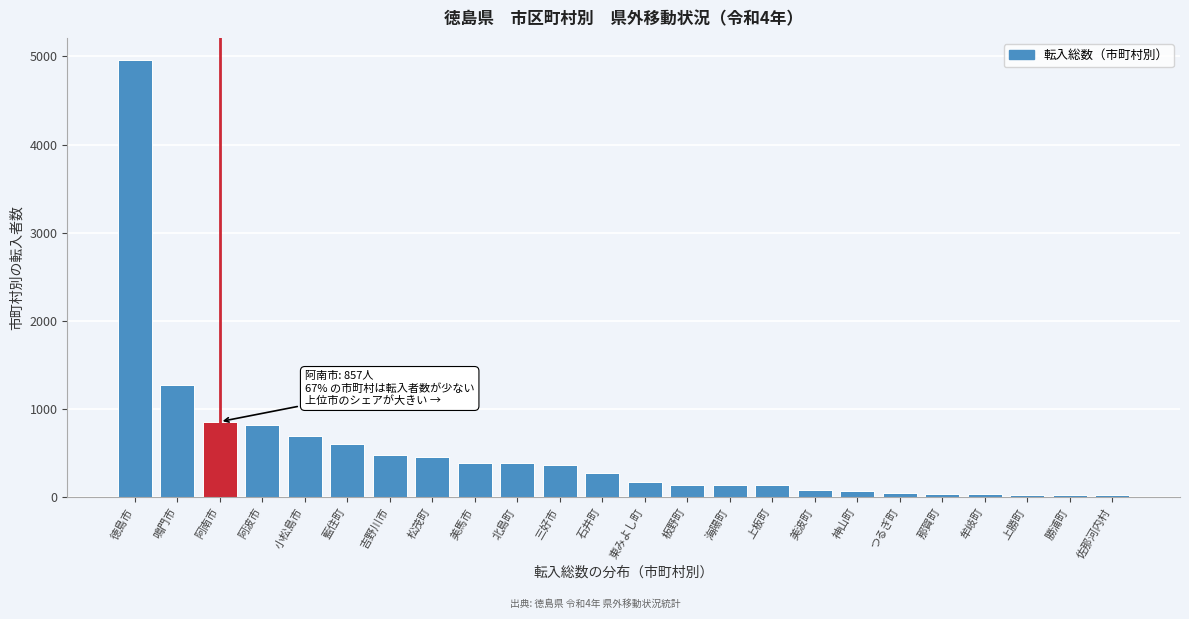

Where is the data nearest to the value 2492?

鳴門市